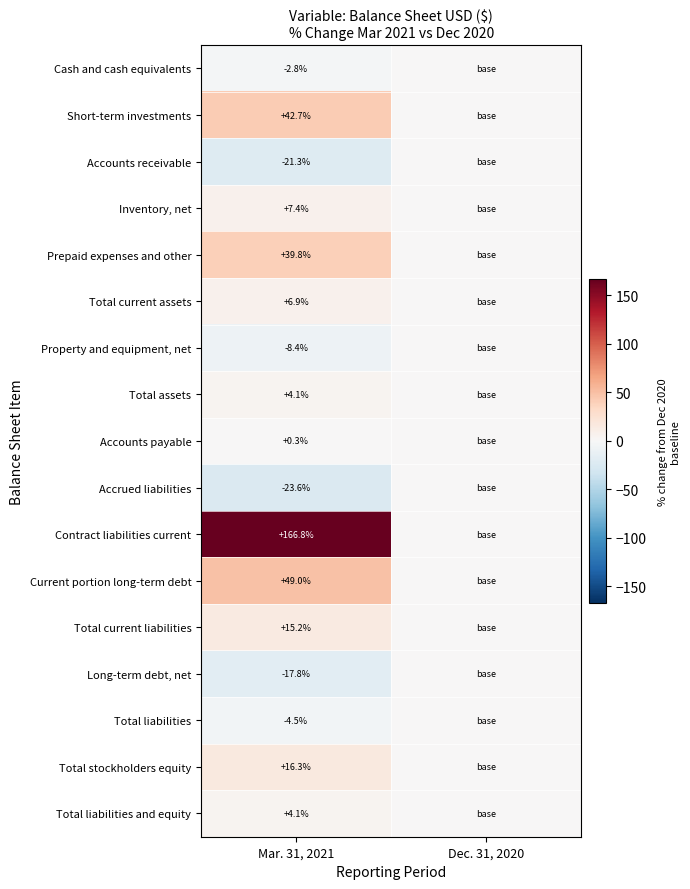

Is it true that Short-term investments equals 26.0 at Mar. 31, 2021?

False